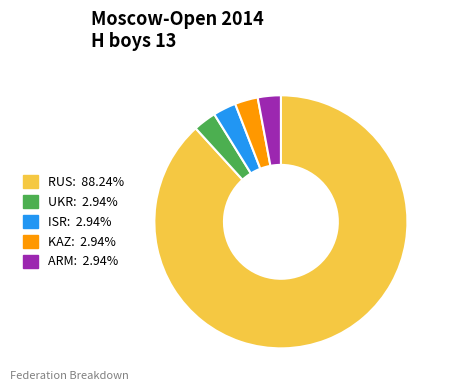

Combined, do UKR: 2.94% and ISR: 2.94% account for over 50%?

No